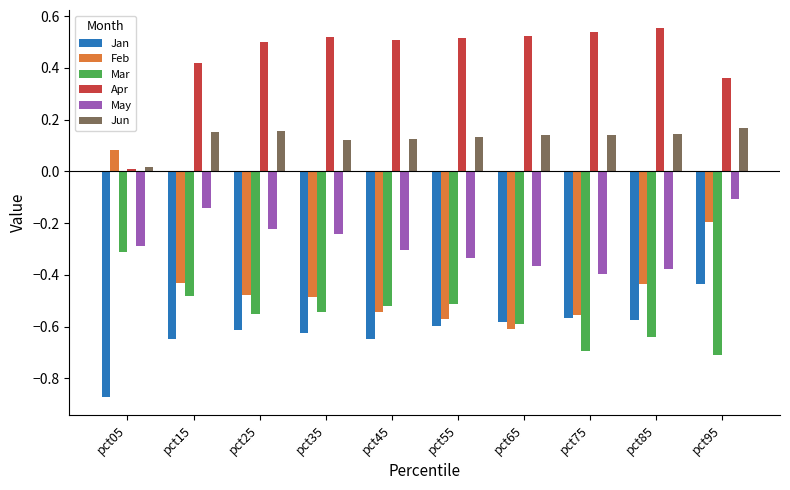

List the series in order of their peak value, lowest first.

Jan, Mar, May, Feb, Jun, Apr